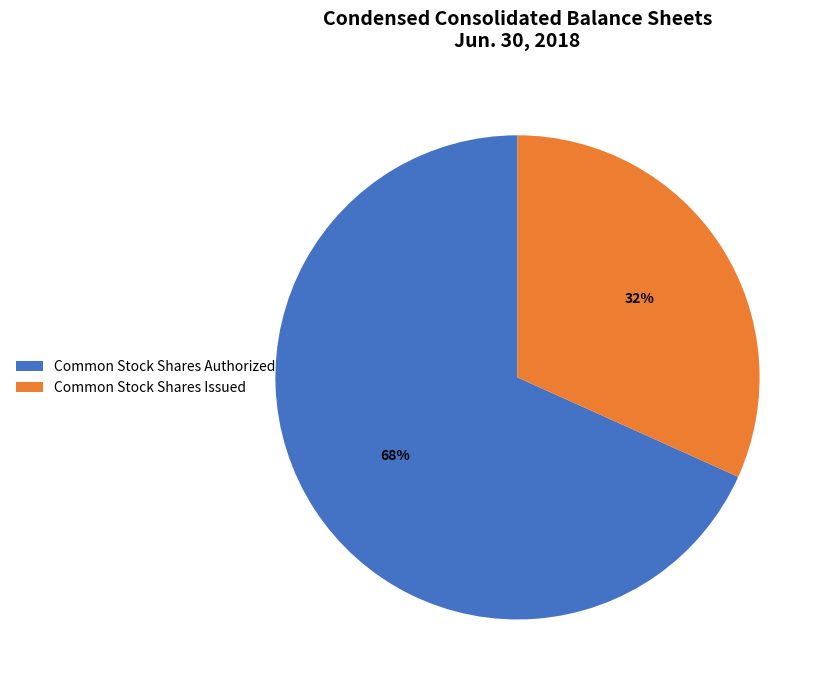

Is the sum of Common Stock Shares Authorized and Common Stock Shares Issued greater than half?

Yes